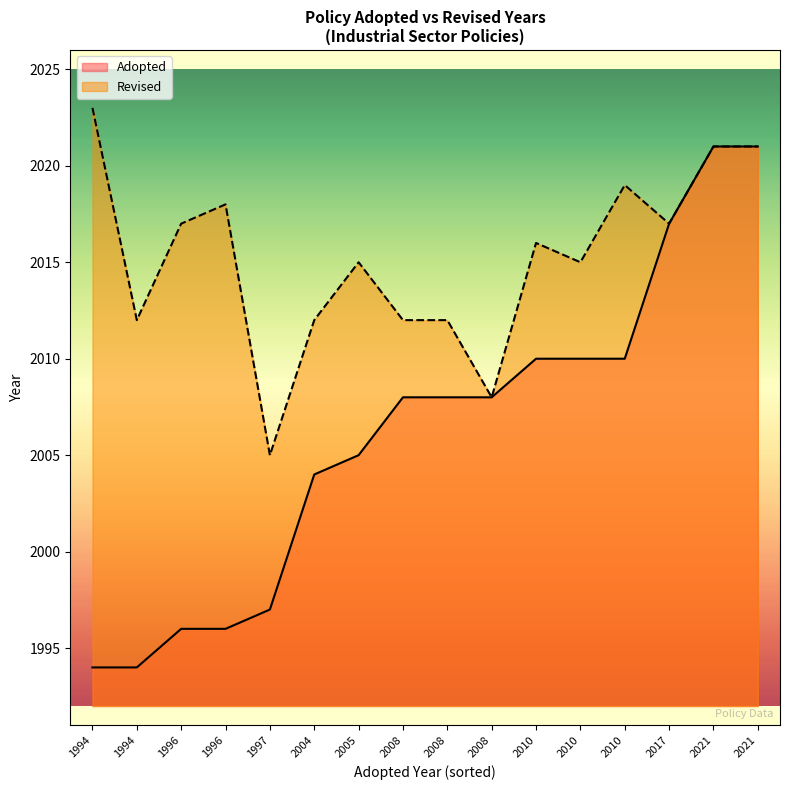

What is the average value of the Adopted series?

2006